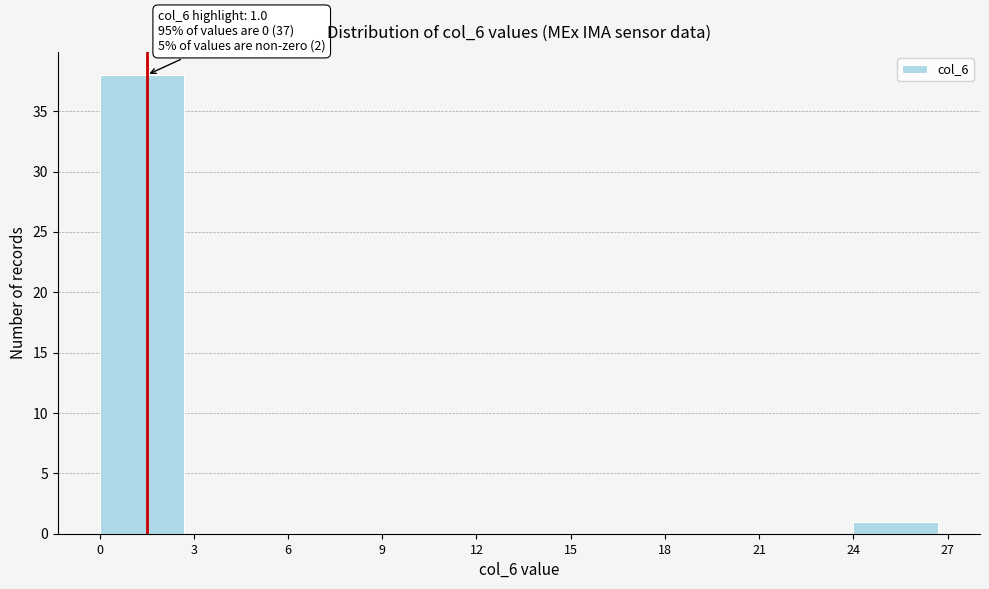

Which range on the x-axis has the tallest bar?

0 to 3